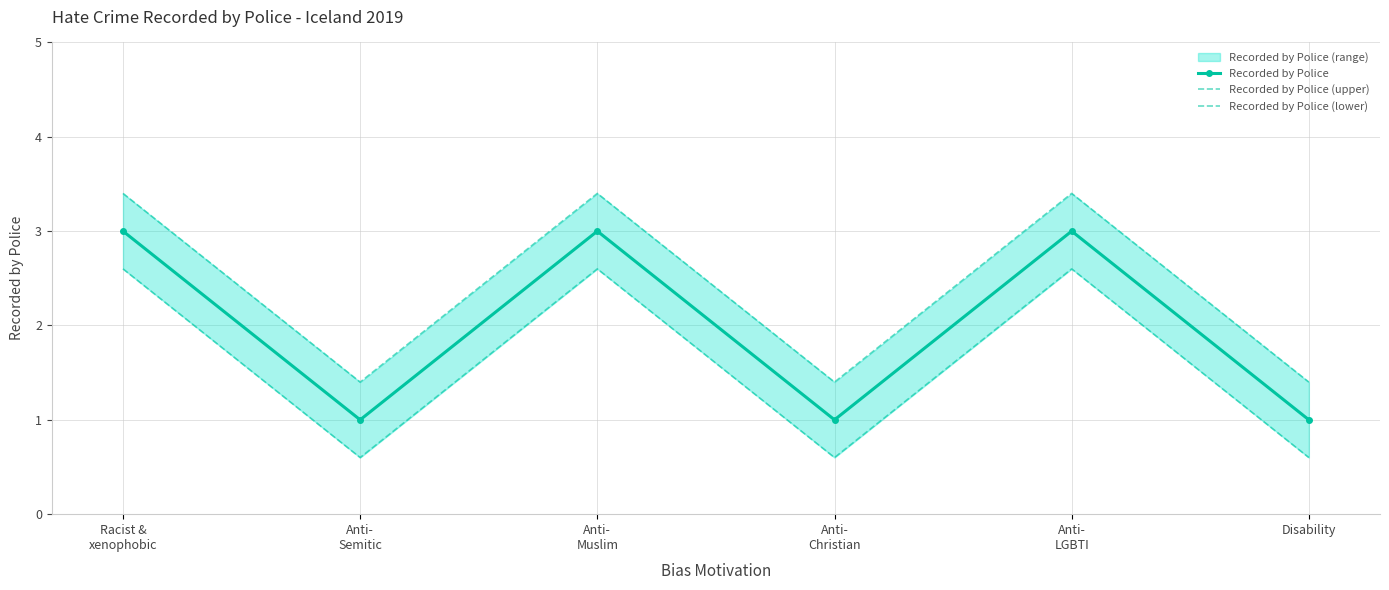

True or false: Recorded by Police (lower) and Recorded by Police (upper) cross at least once.

False